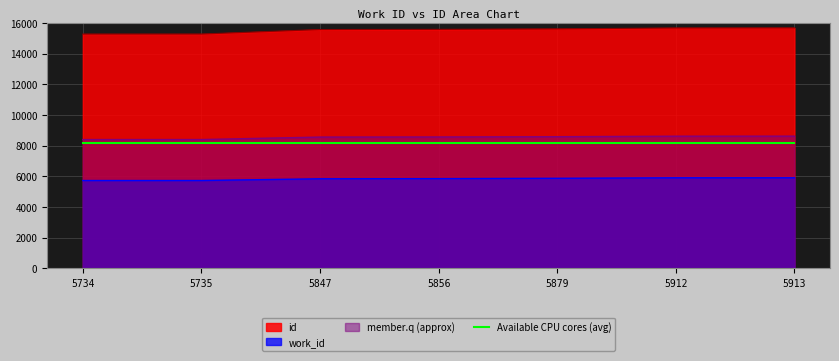

What is the sum of the work_id values at 5734 and 5913?

11647.0